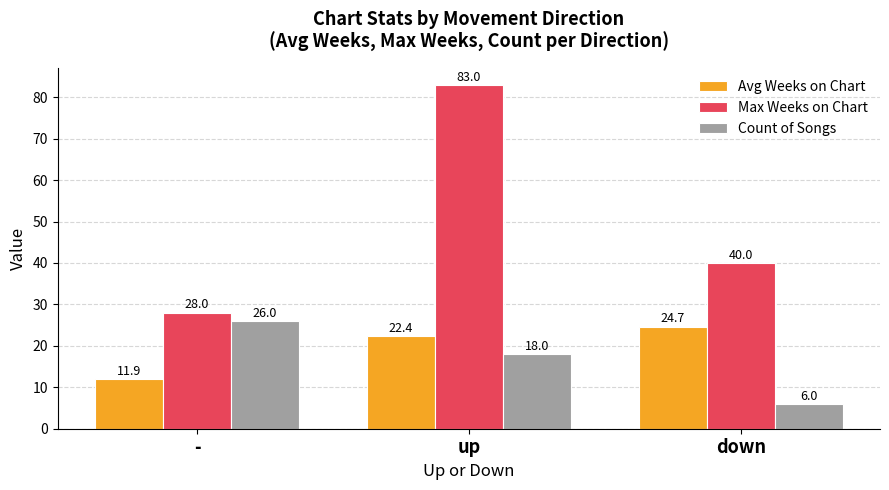

Which series changed the most between - and down?

Count of Songs